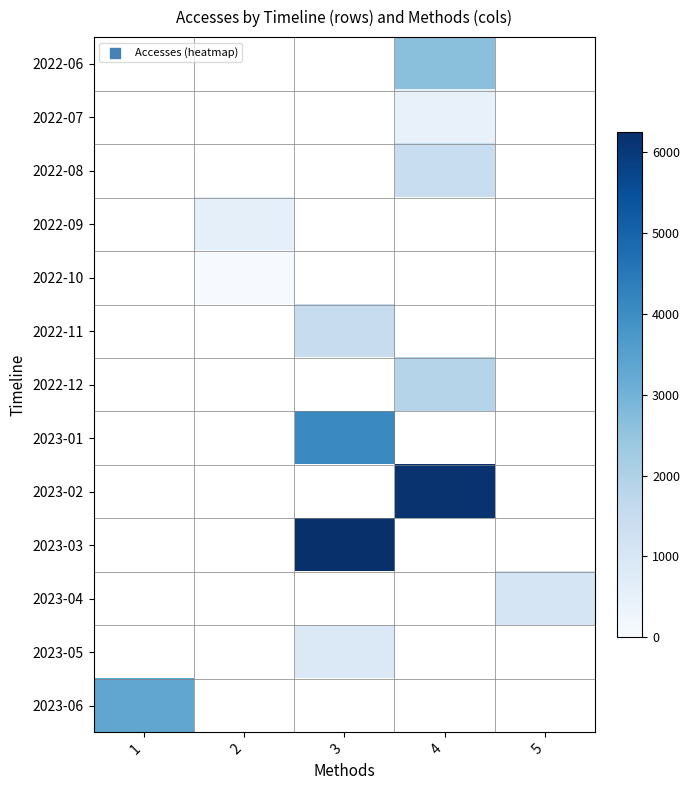

How many distinct data groups are displayed?

13